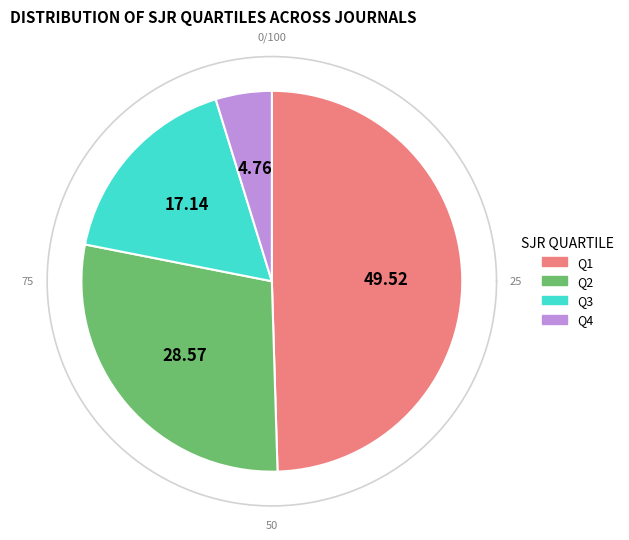

Approximately how many times larger is the value at Q1 compared to Q4?

10.4